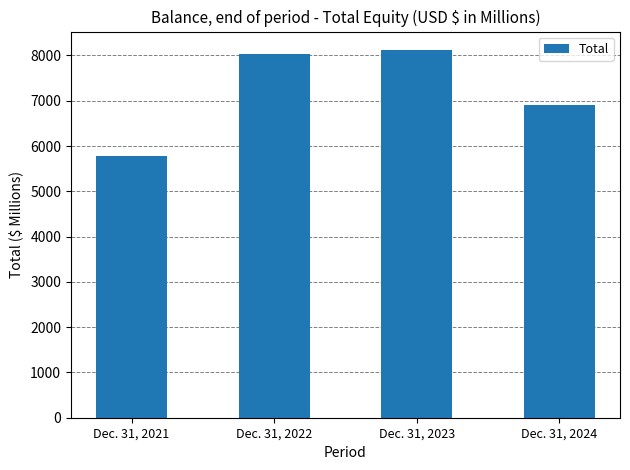

List the labels in order of value, smallest first.

Dec. 31, 2021, Dec. 31, 2024, Dec. 31, 2022, Dec. 31, 2023